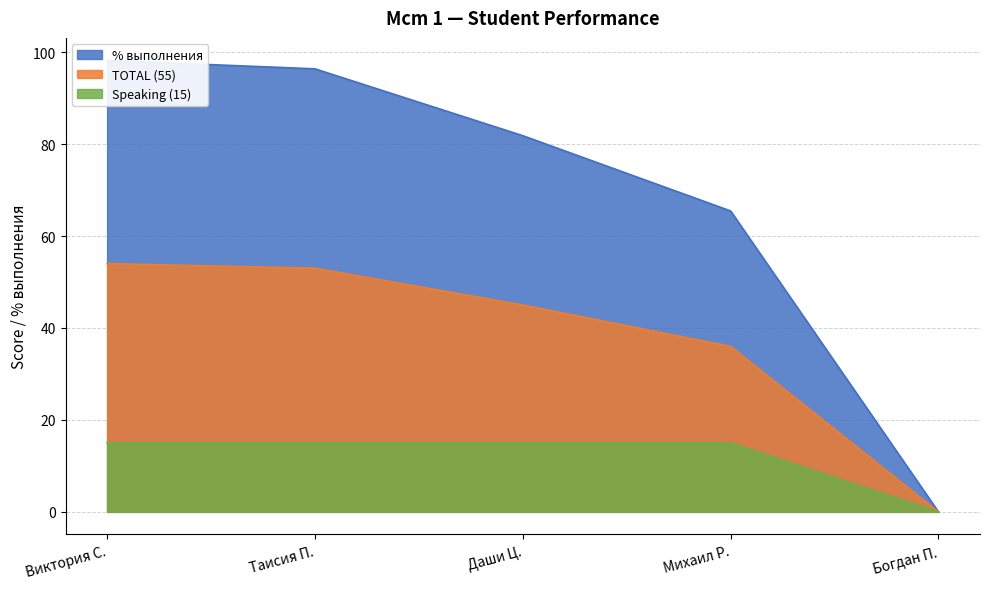

True or false: TOTAL (55) and Speaking (15) intersect in this chart.

False